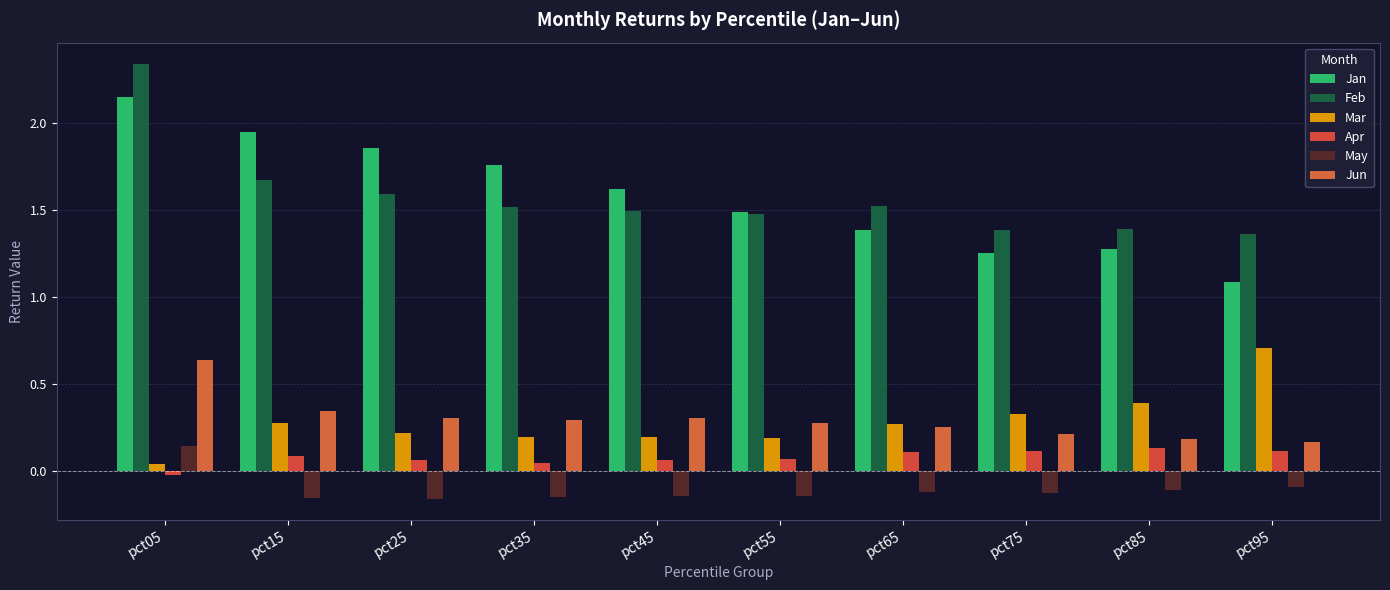

How many groups of bars are there?

10